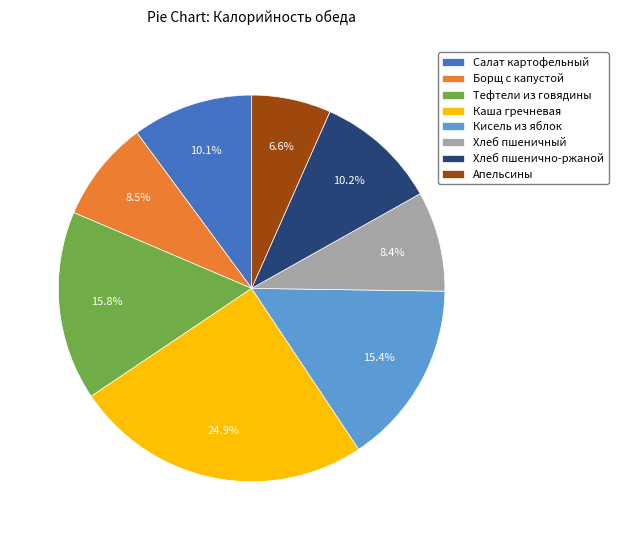

To the nearest percent, what is the difference between the largest and smallest slice percentages?

18%